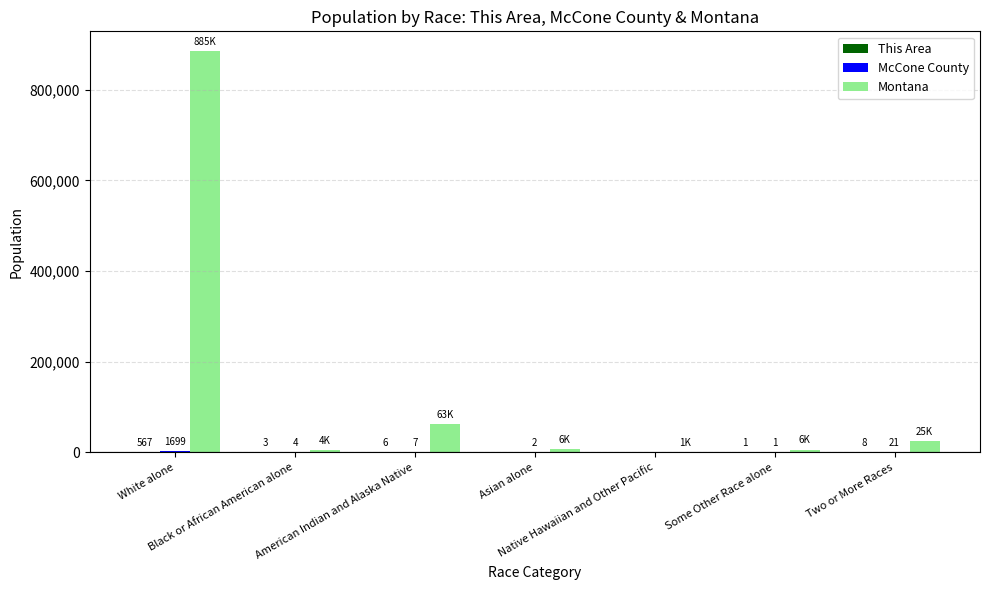

At which label does Montana reach its peak?

White alone